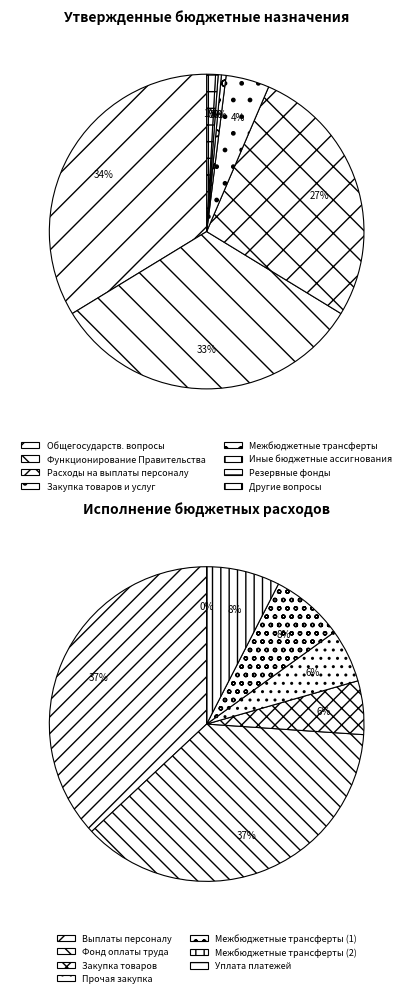

Approximately how many times larger is the value at Закупка товаров, работ и услуг compared to Иные бюджетные ассигнования?

413.4